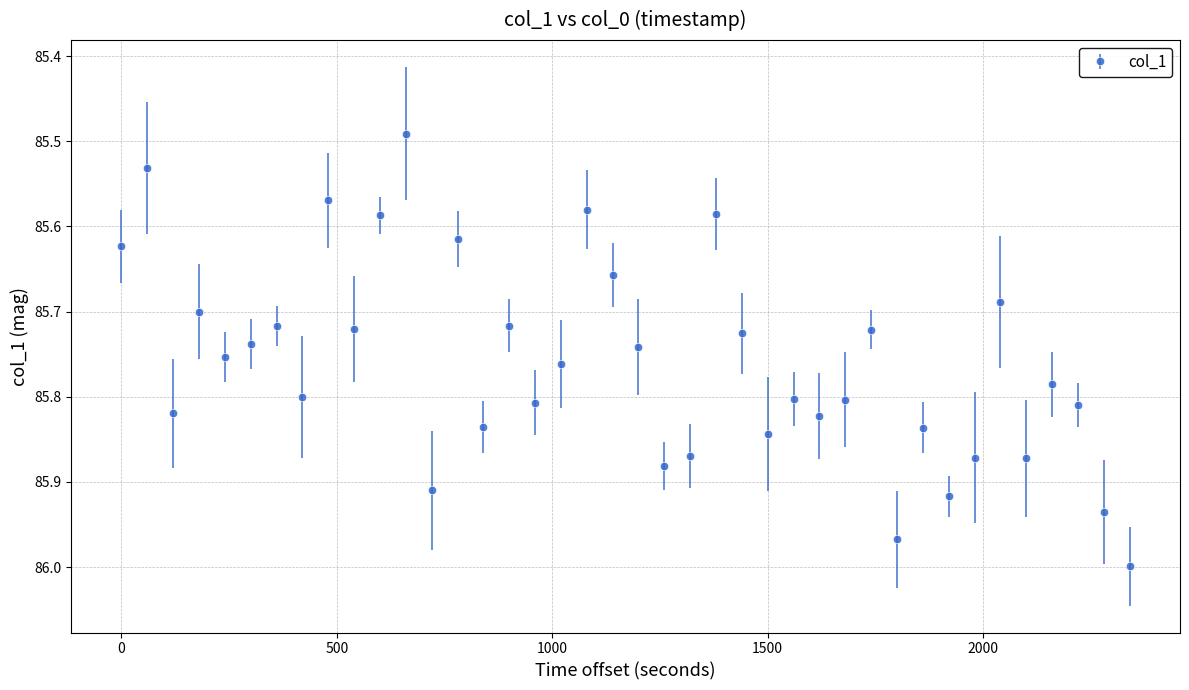

How many points are higher than both their immediate neighbors (excluding endpoints)?

13